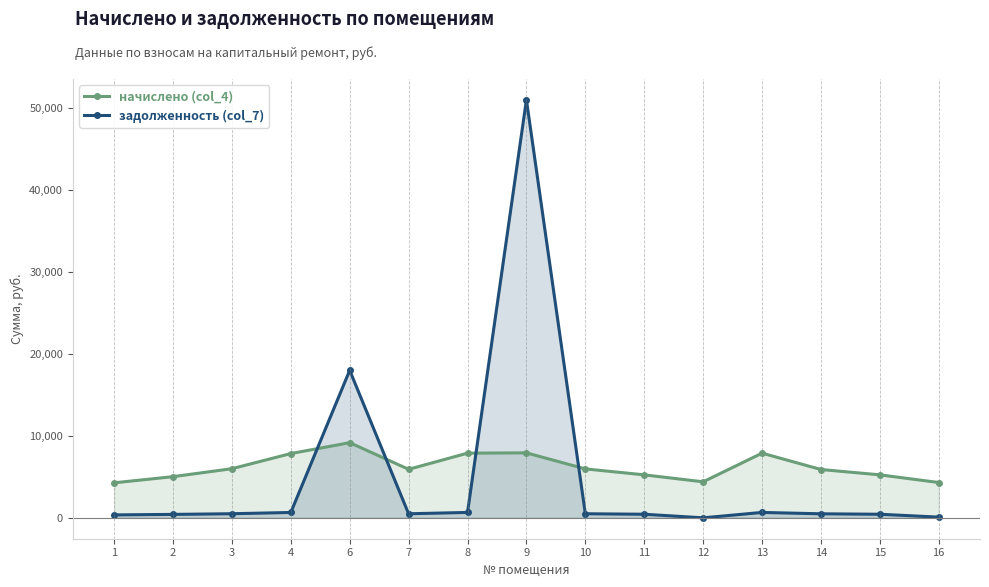

How many data points does each series have?

15